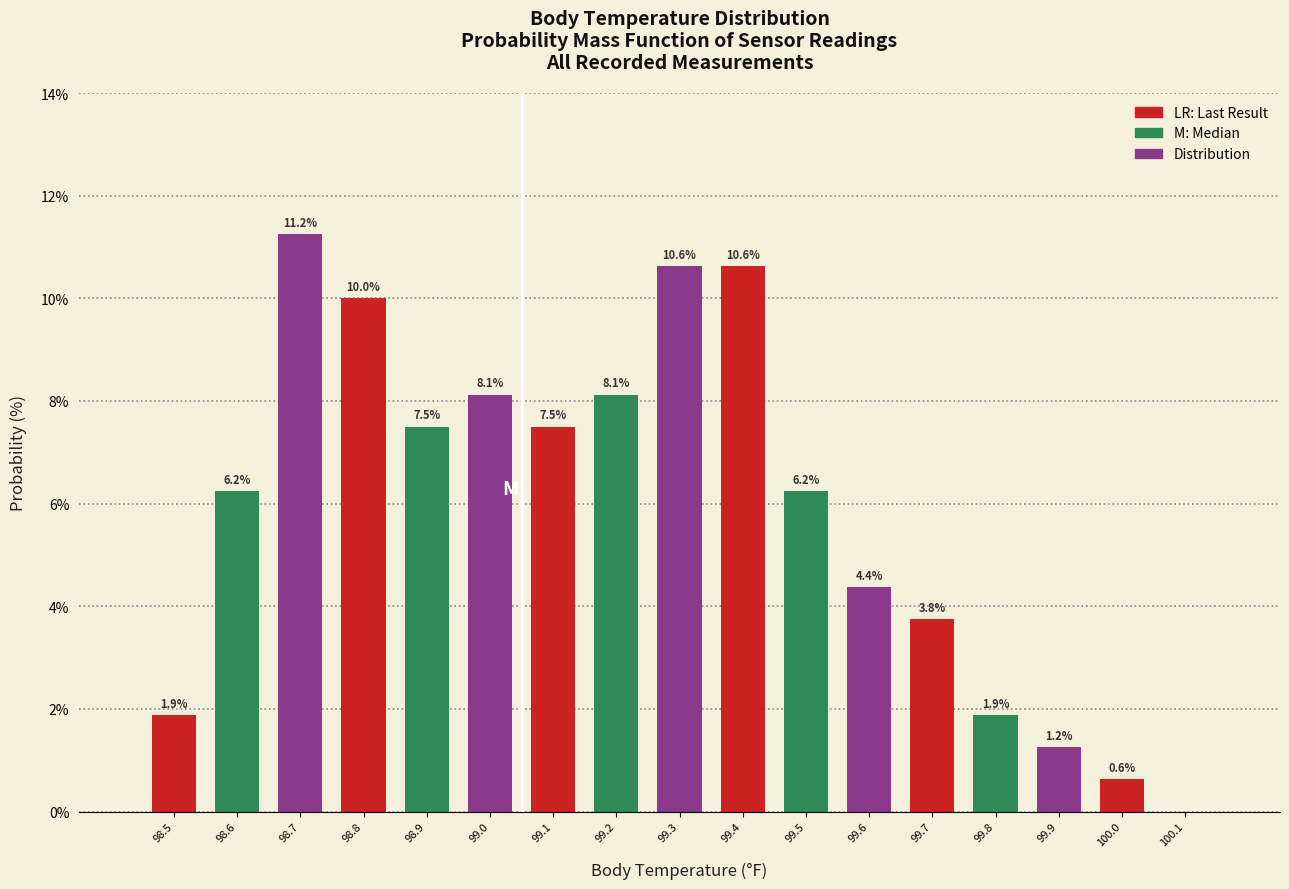

True or false: the data shows 0.5 at 99.9.

False